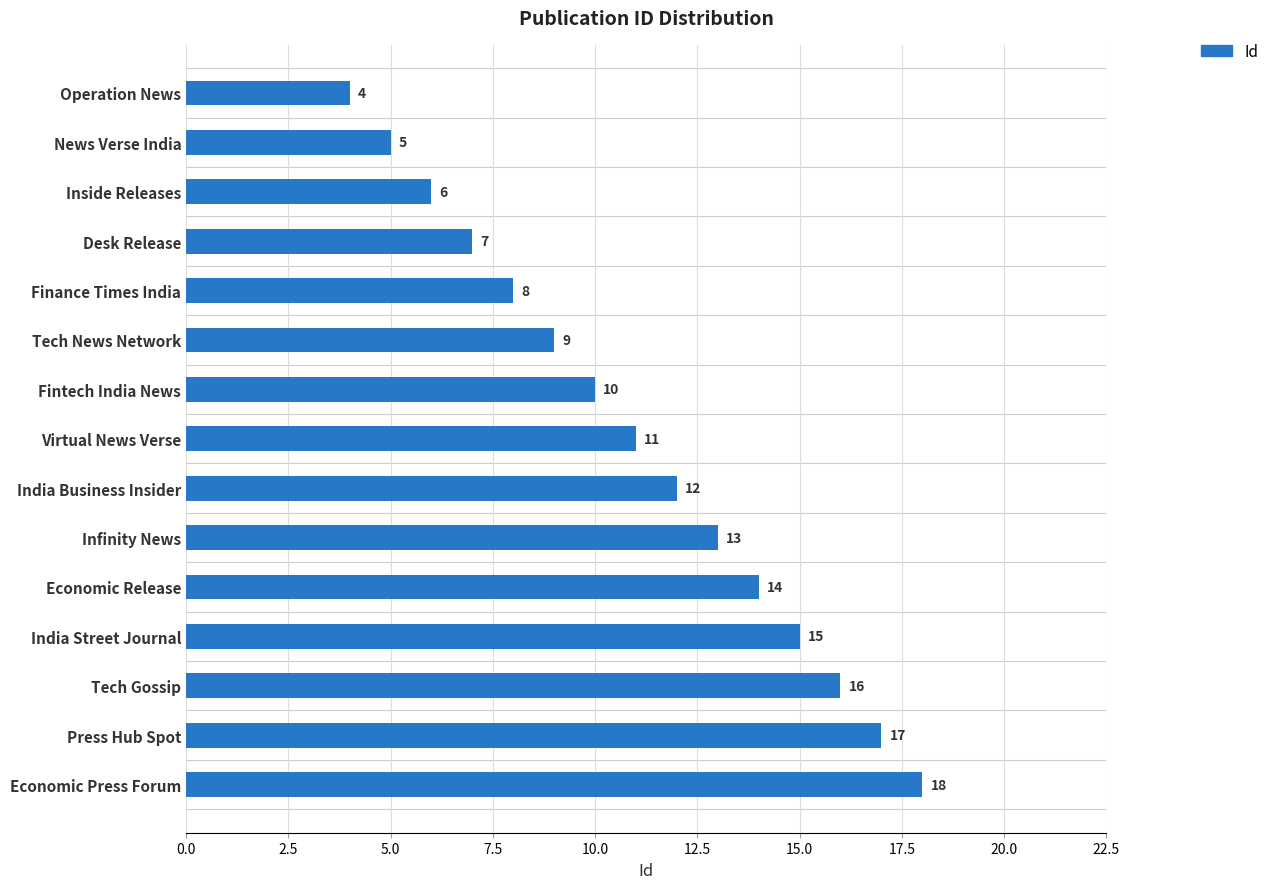

Rank the categories by value from highest to lowest.

Economic Press Forum, Press Hub Spot, Tech Gossip, India Street Journal, Economic Release, Infinity News, India Business Insider, Virtual News Verse, Fintech India News, Tech News Network, Finance Times India, Desk Release, Inside Releases, News Verse India, Operation News